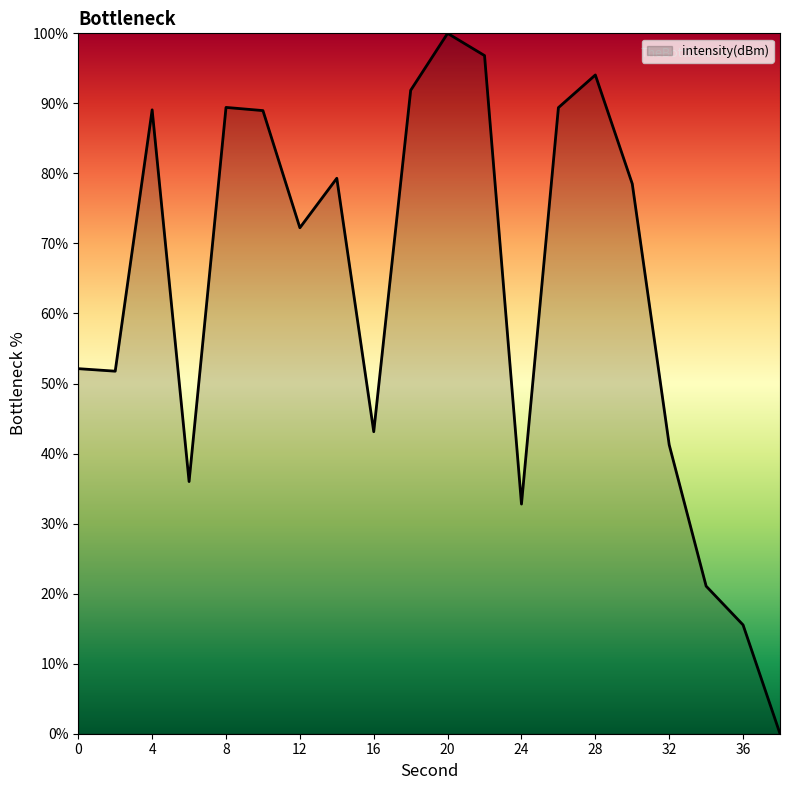

What is the difference between the maximum and minimum values?

100.0